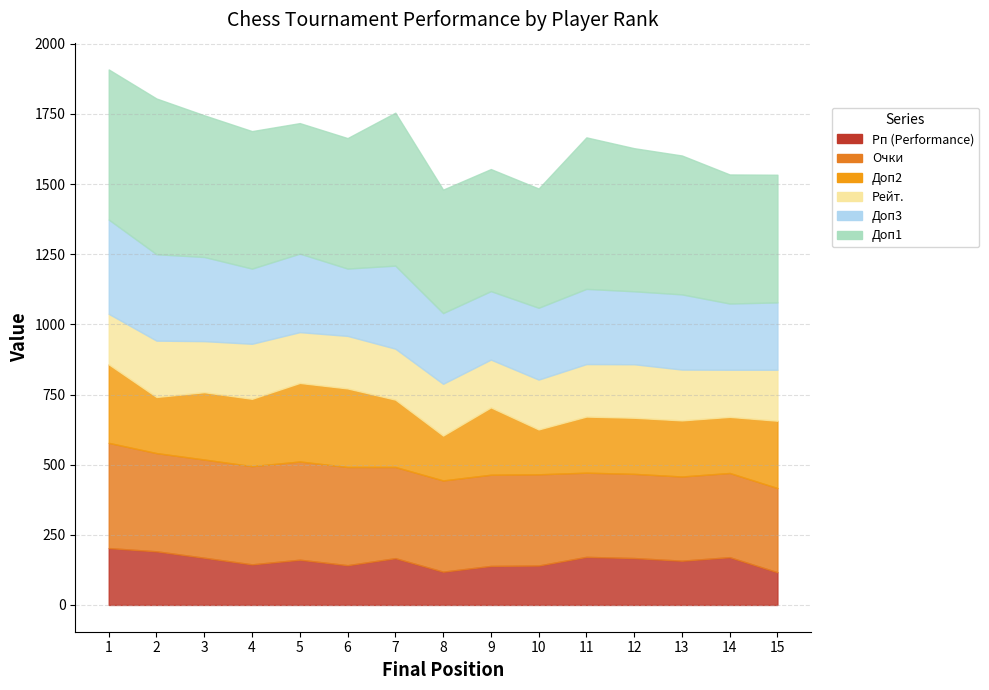

True or false: Доп2 has a value of 11.7 at 1.

False